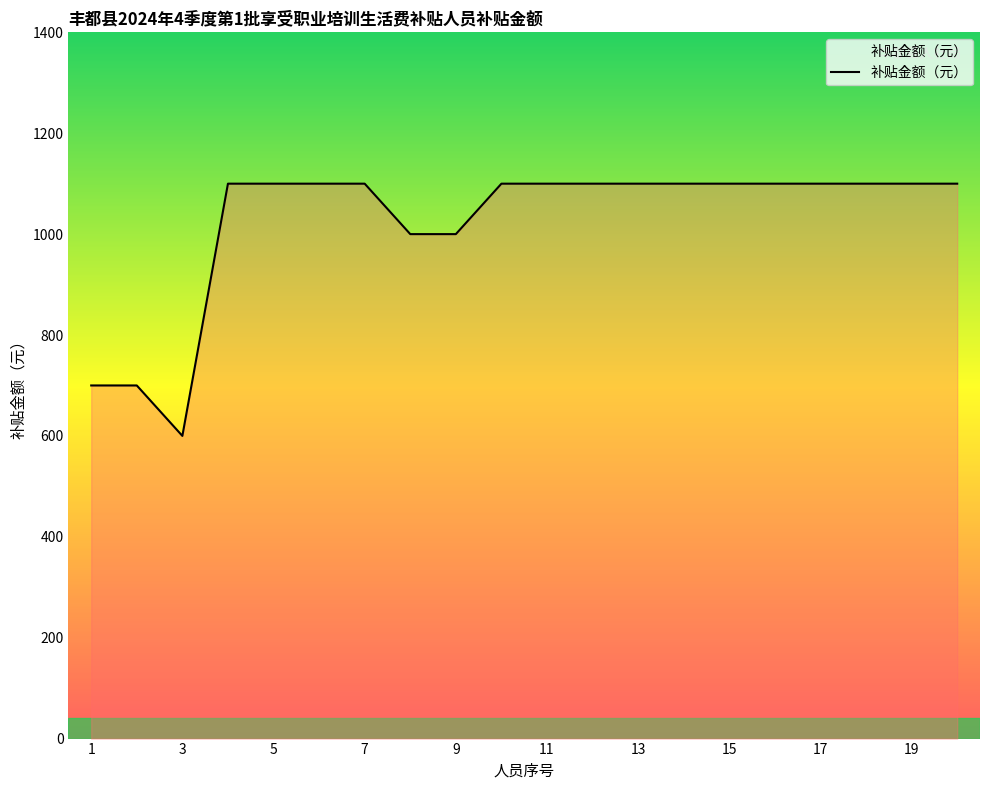

What is the difference between the maximum and minimum values?

500